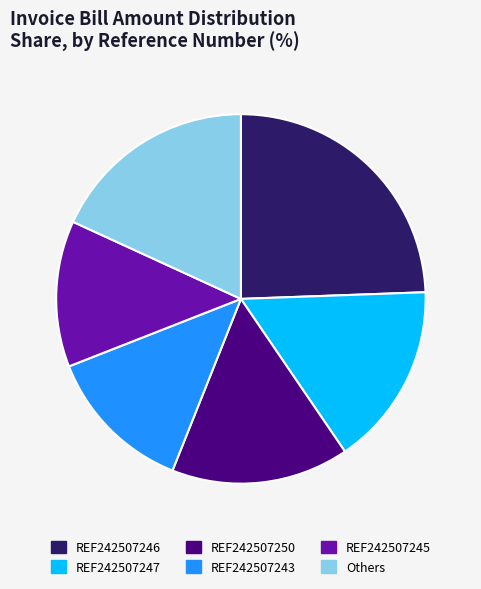

The REF242507246 slice represents 24% of the pie. True or false?

True